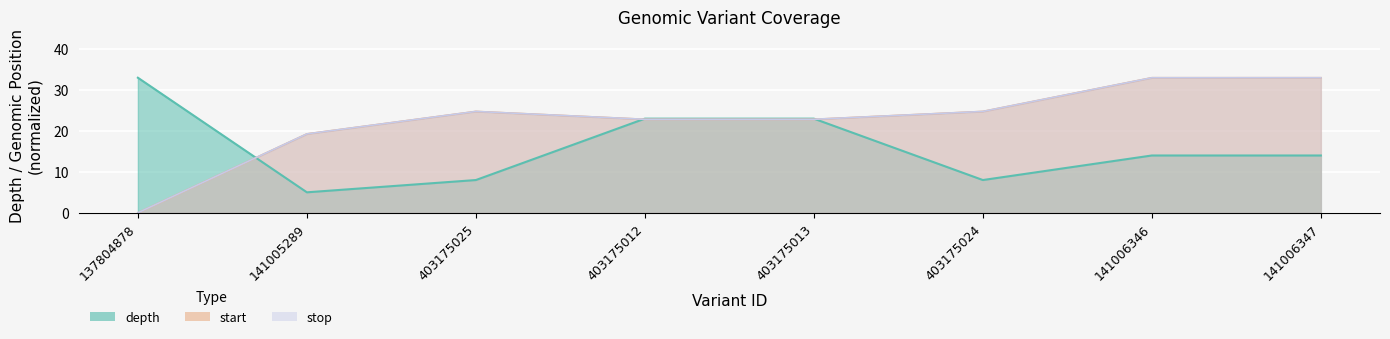

At which category does stop reach its first local peak?

403175025